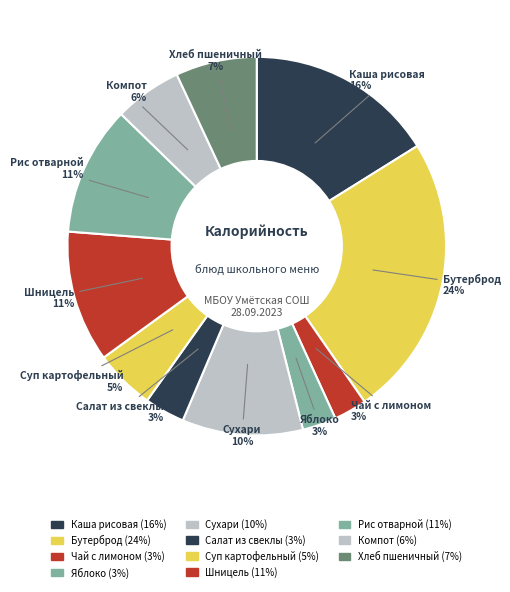

To the nearest percent, what is the average slice percentage?

9%